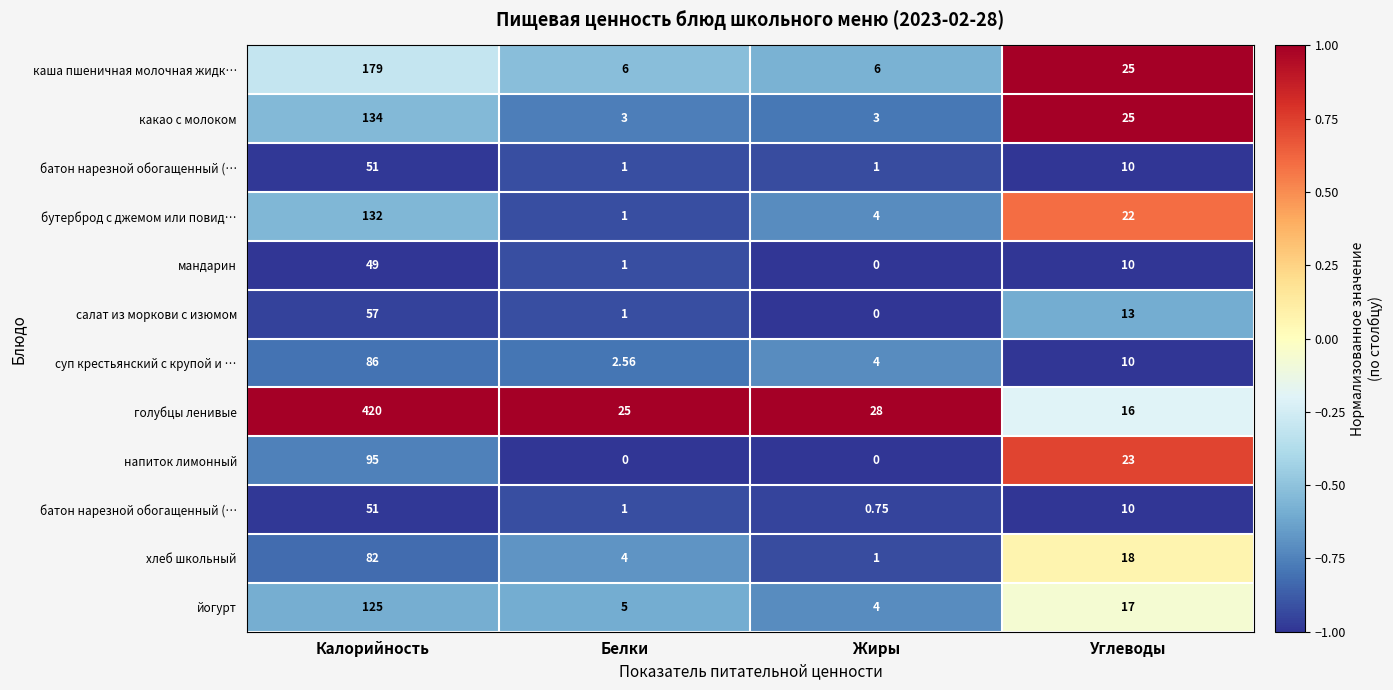

What is the maximum value shown in the chart?

1.0